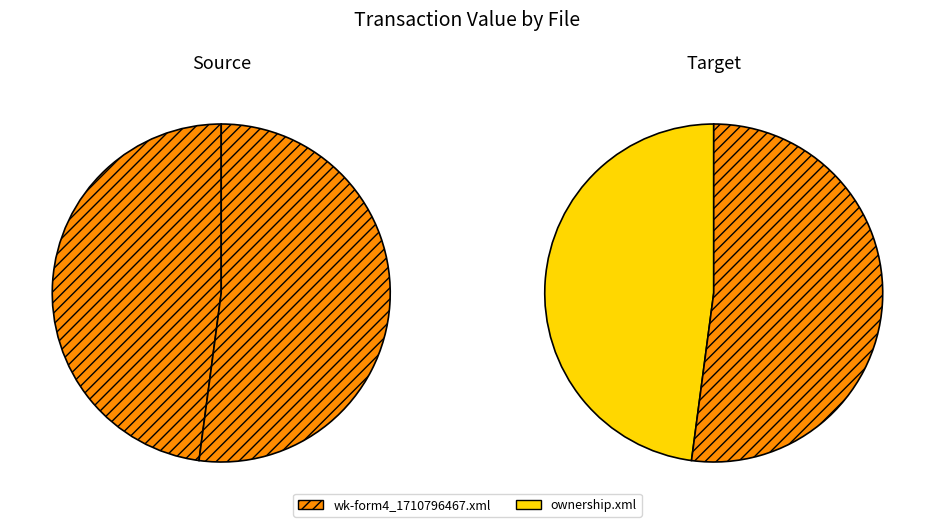

To the nearest percent, what portion does wk-form4_1710796467.xml represent?

48%